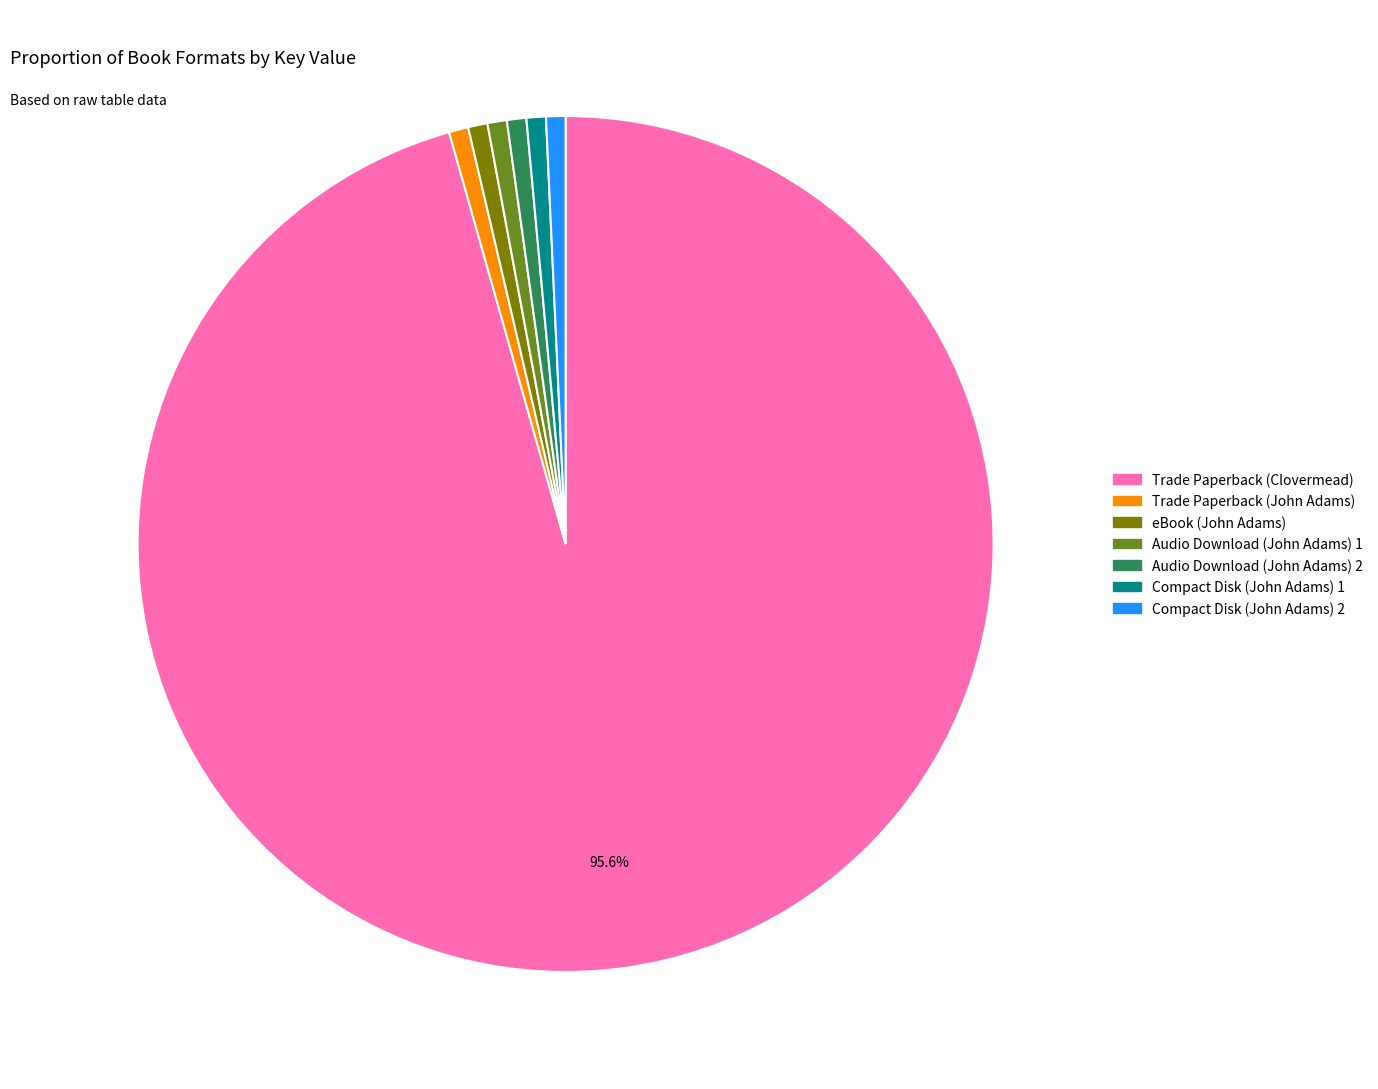

Which slice is the largest?

Trade Paperback (Clovermead)